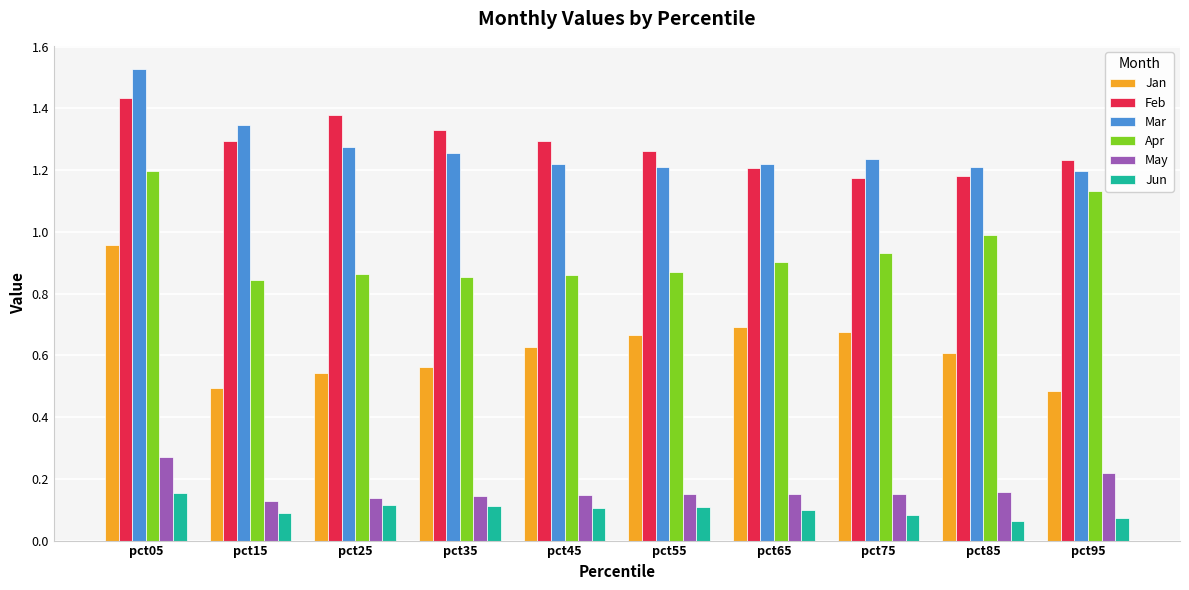

What is the total value across all series at pct05?

5.5